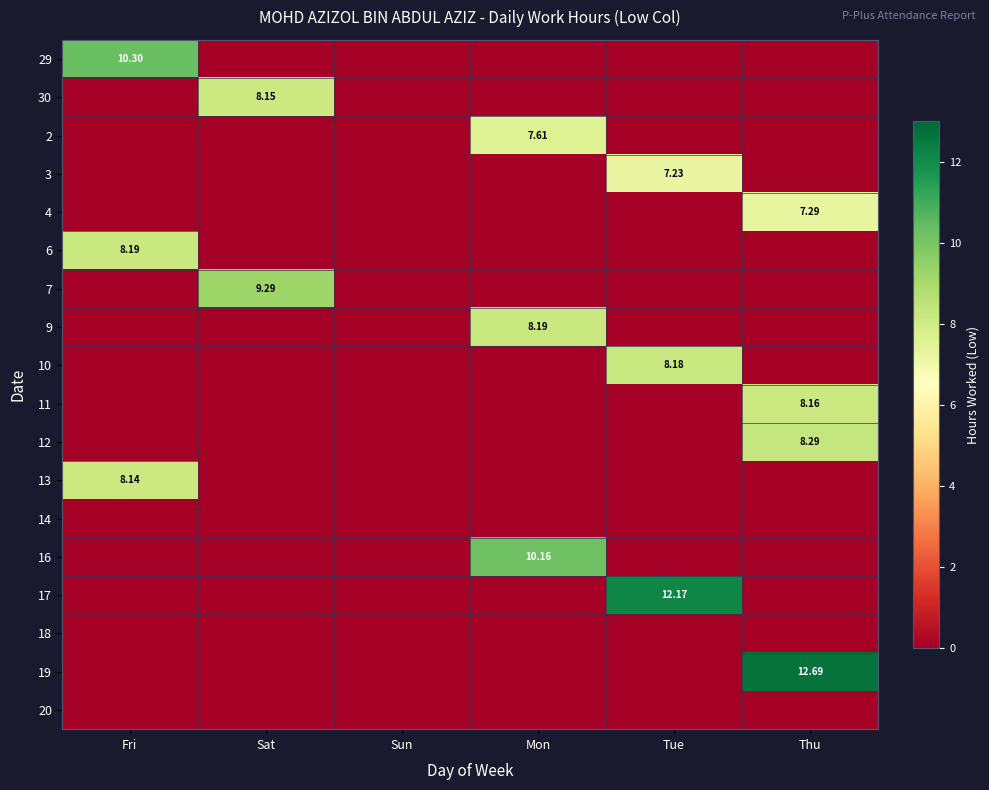

What is the difference between the 9 values at Sat and Mon?

8.2